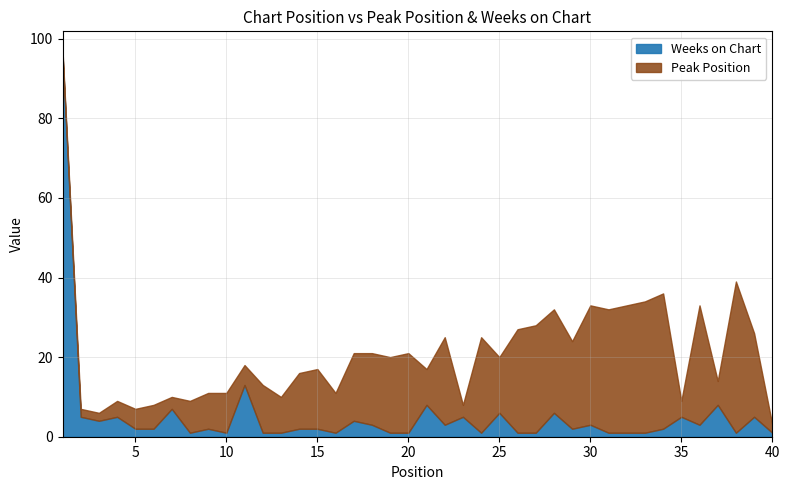

Which series ends up on top after the final intersection of Peak Position and Weeks on Chart?

Peak Position